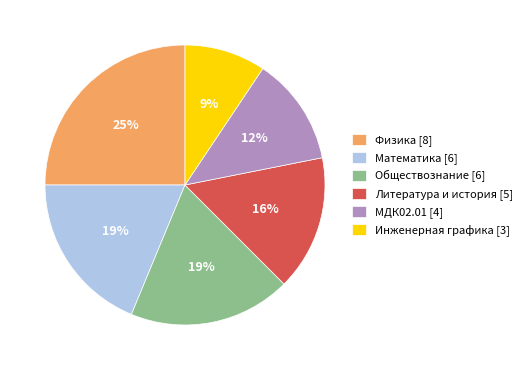

Is Физика the majority of the pie?

No